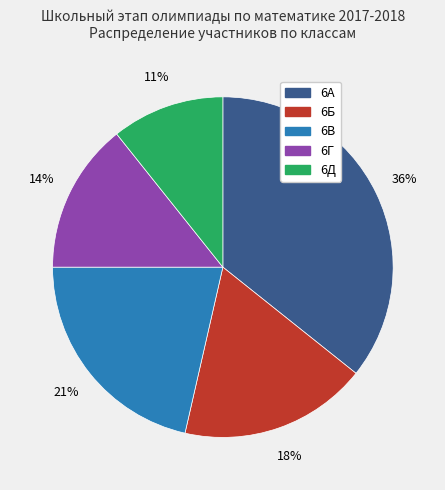

What is the ratio of the value at 6А to the value at 6Б?

2.0